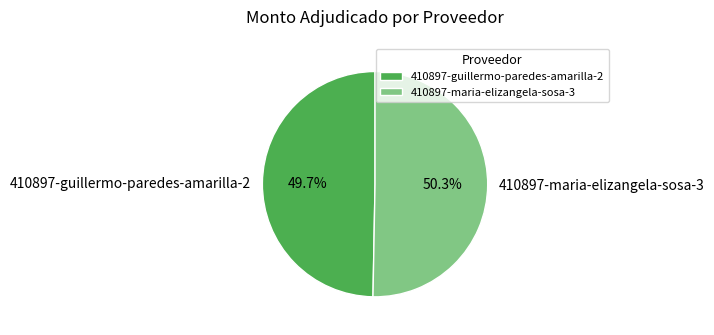

Is it true that 410897-maria-elizangela-sosa-3 is 50% of the pie?

True